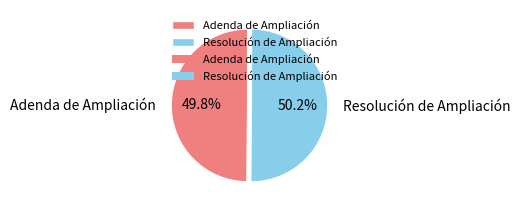

Is the sum of Resolución de Ampliación and Adenda de Ampliación greater than half?

Yes